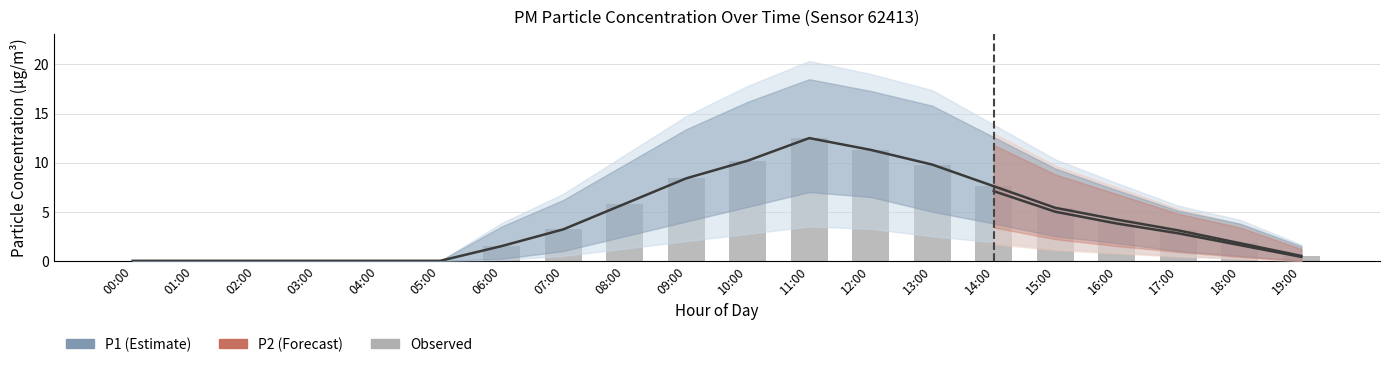

What is the label of the 7th bar from the left?

06:00